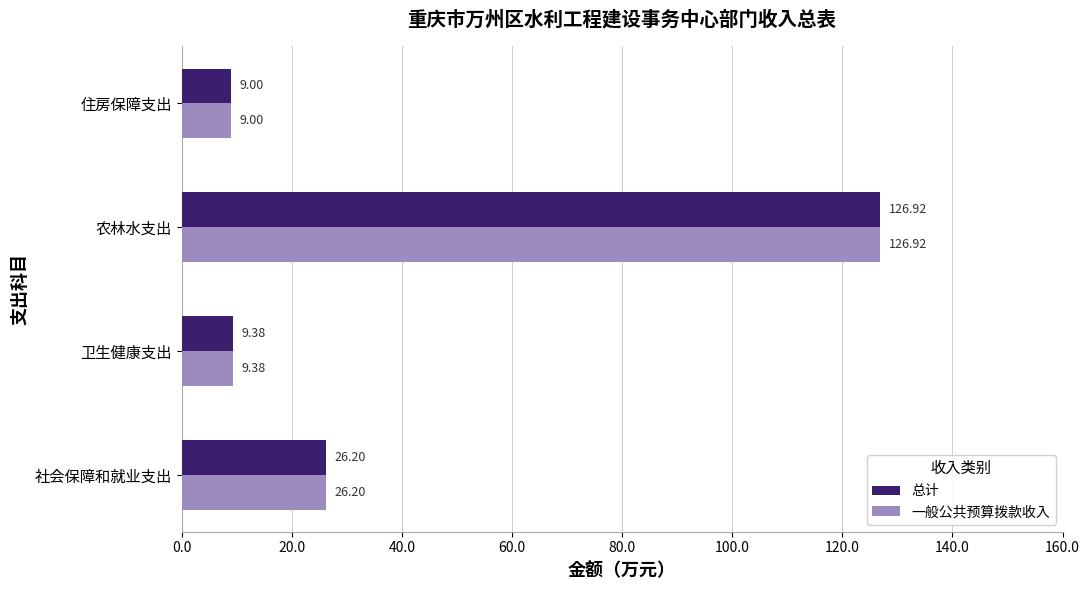

At which category is the sum across all series the highest?

农林水支出